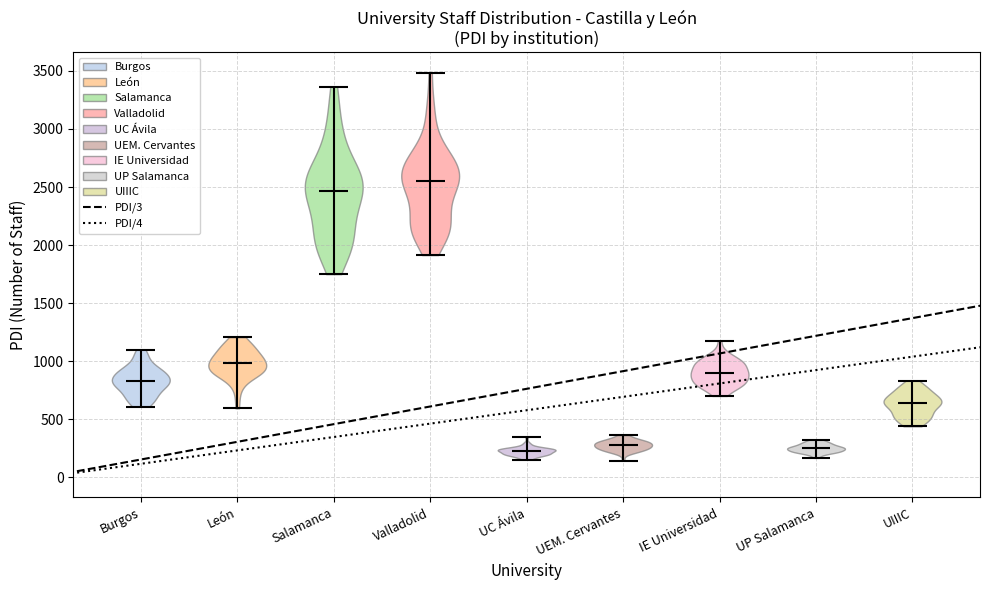

Reading left to right, read every violin against the y-axis: where its median line is, and the lowest and highest points it reaches. The values are not printed on the chart, so give them approximately, as read against the axis.

Burgos: median line 850, lowest point 600, highest point 1100
León: median line 1000, lowest point 600, highest point 1200
Salamanca: median line 2450, lowest point 1750, highest point 3350
Valladolid: median line 2550, lowest point 1900, highest point 3500
UC Ávila: median line 200, lowest point 150, highest point 350
UEM. Cervantes: median line 300, lowest point 150, highest point 350
IE Universidad: median line 900, lowest point 700, highest point 1150
UP Salamanca: median line 250, lowest point 150, highest point 300
UIIIC: median line 650, lowest point 450, highest point 850